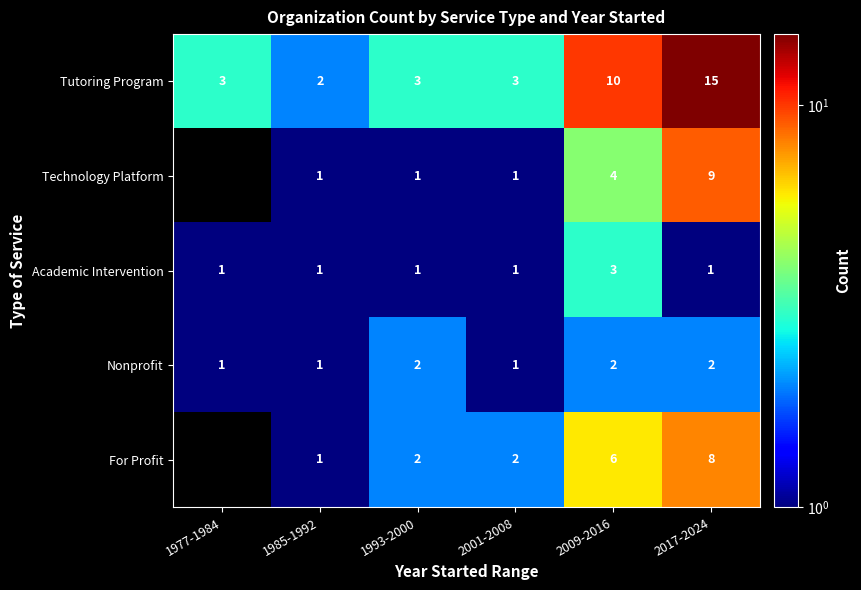

How many series are shown in this chart?

5